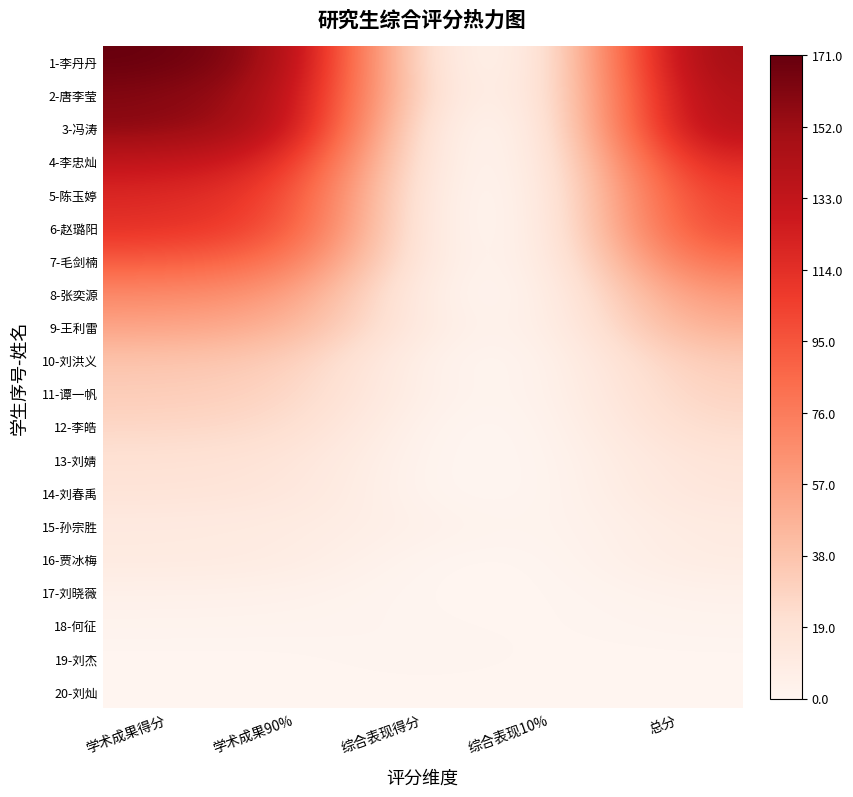

How many series are shown in this chart?

20